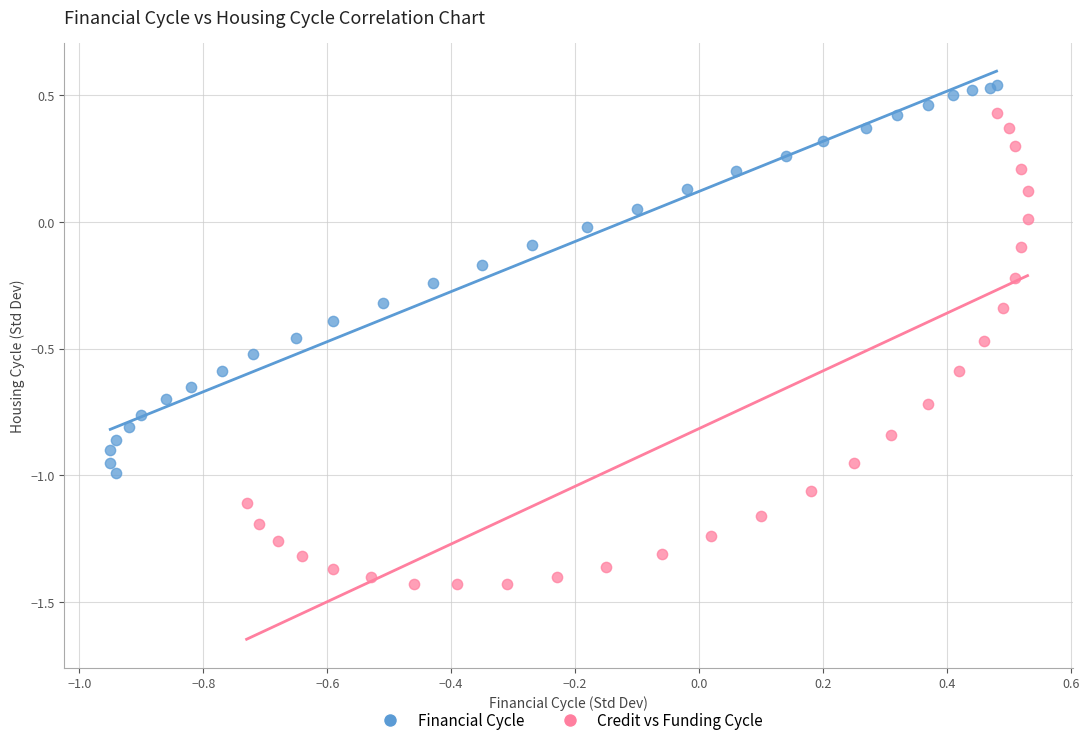

Which series reaches the maximum Y coordinate?

Financial Cycle